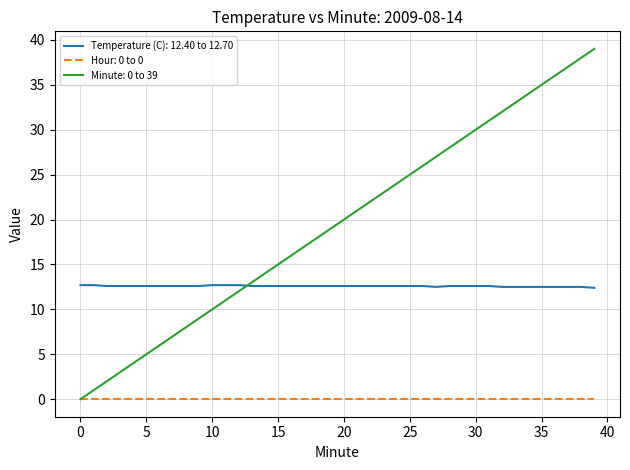

Which series has the widest spread of values?

Minute: 0 to 39